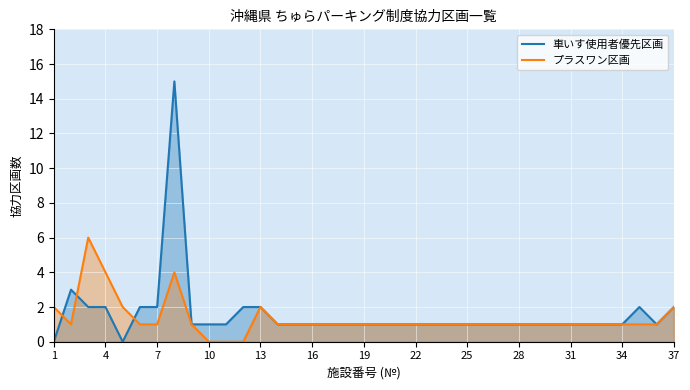

Between 16 and 28, which series saw the biggest shift?

車いす使用者優先区画